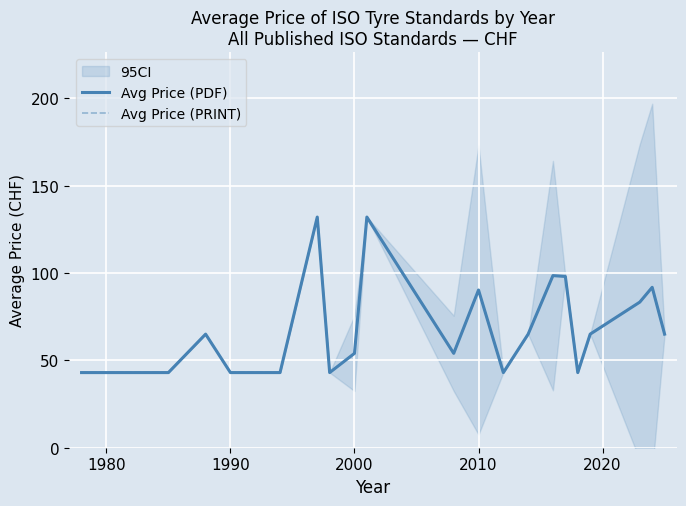

What is the sum of all Avg Price (PRINT) values?

1480.9